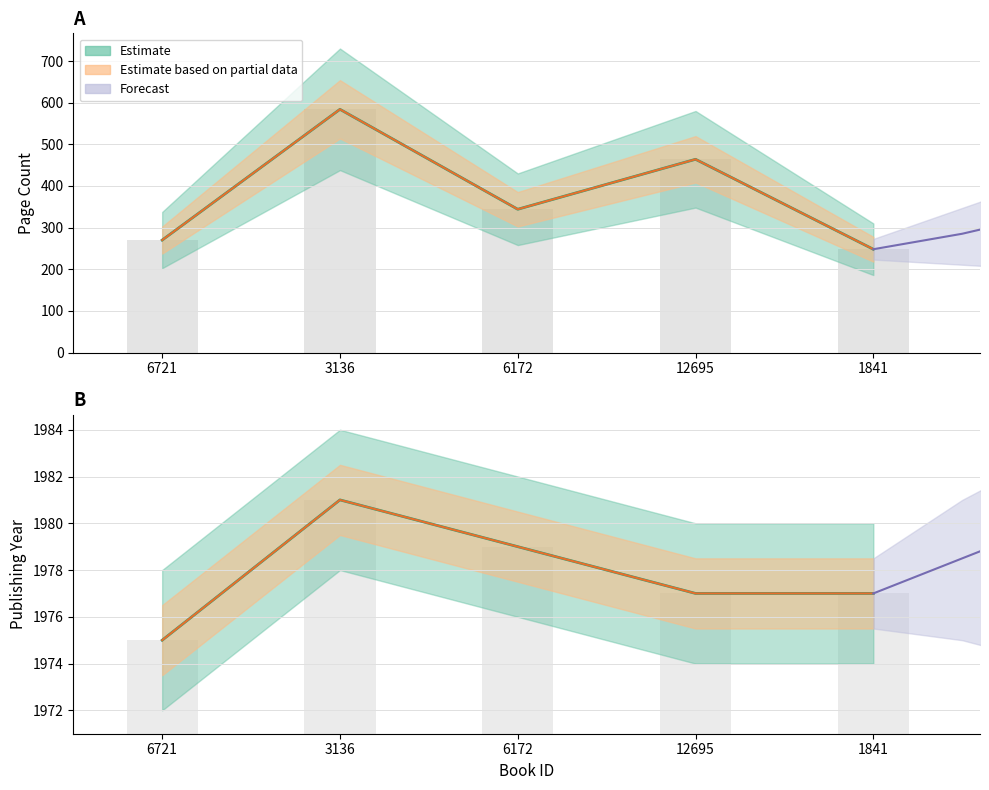

Reading left to right, extract all data points from this chart.

pageCount: 270	584	344	464	248
publishingYear: 1975	1981	1979	1977	1977